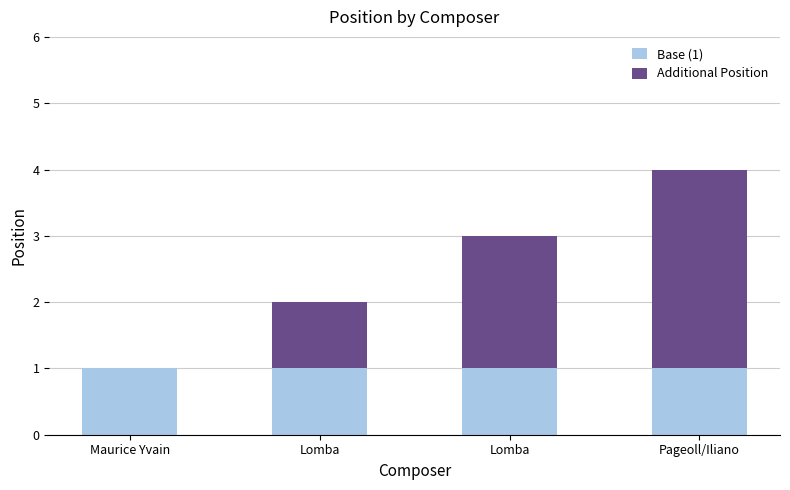

Which series has the largest range (max minus min)?

Additional Position